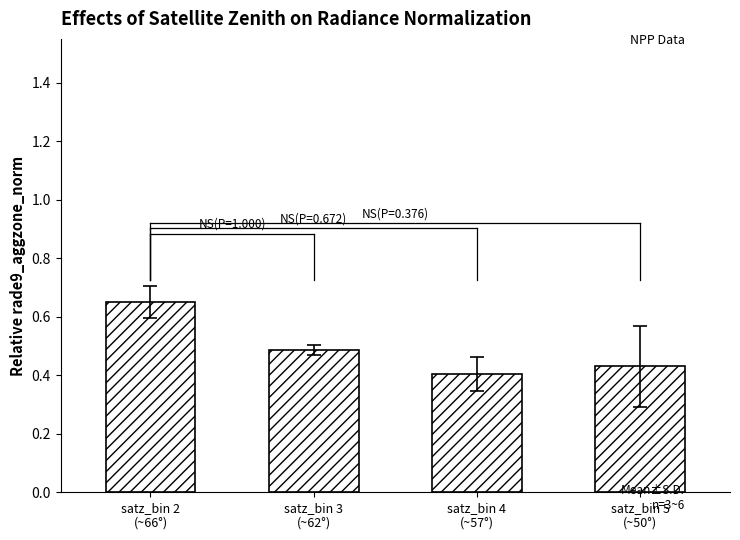

What is the label of the 1st bar from the right?

satz_bin 5
(~50°)